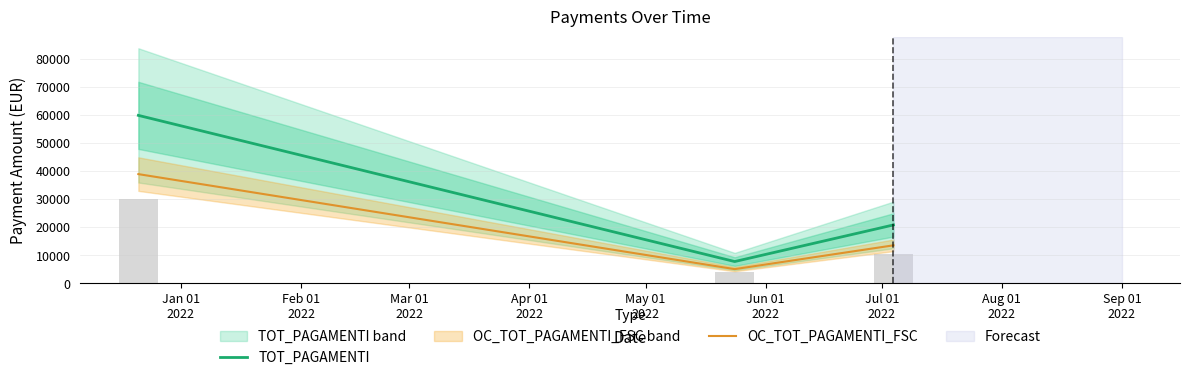

What is the difference between the highest and lowest values at Mar 01
2022?

7263.7